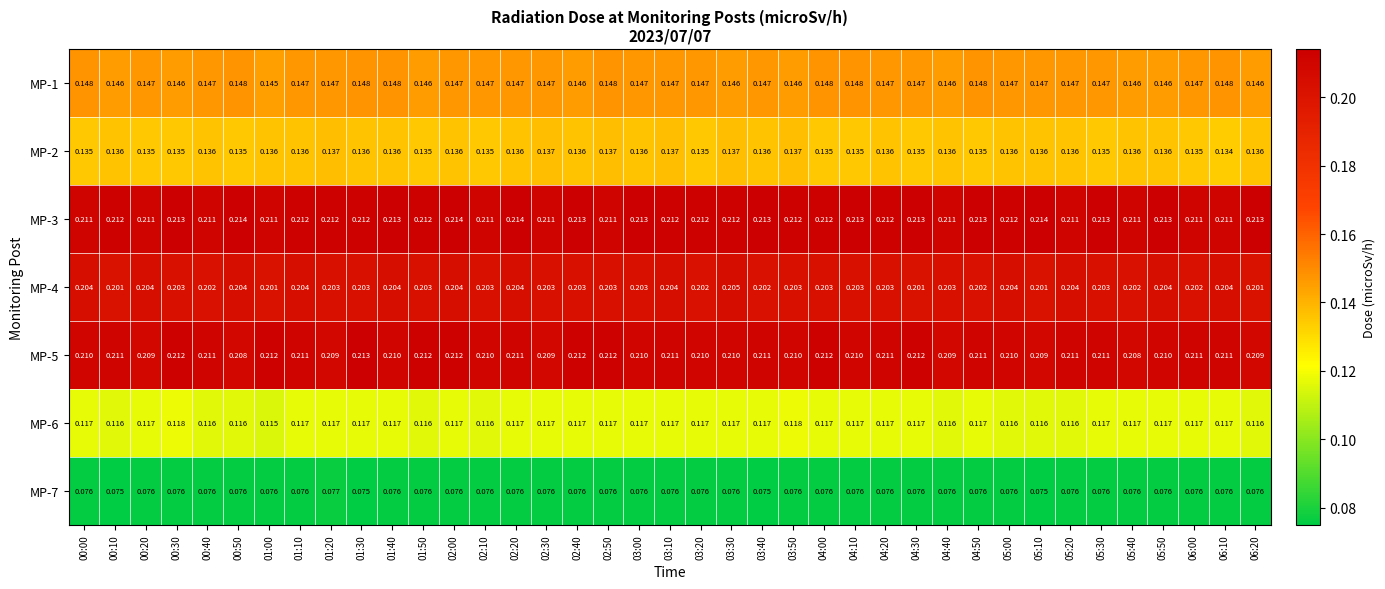

Is the value of MP-3 at 02:10 greater than the value of MP-1 at 05:50?

Yes